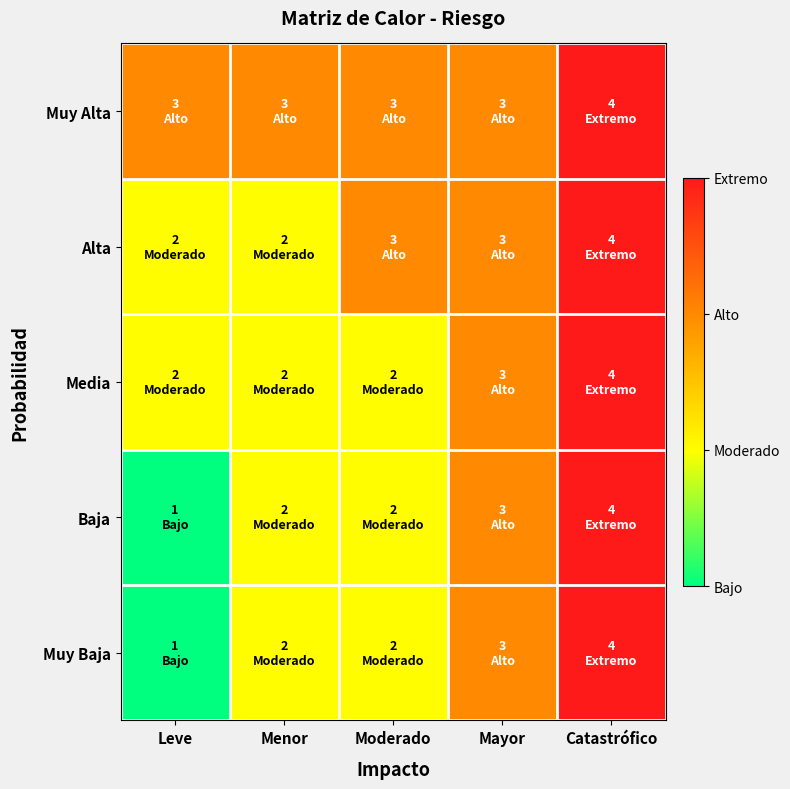

Count the number of data series in this chart.

5